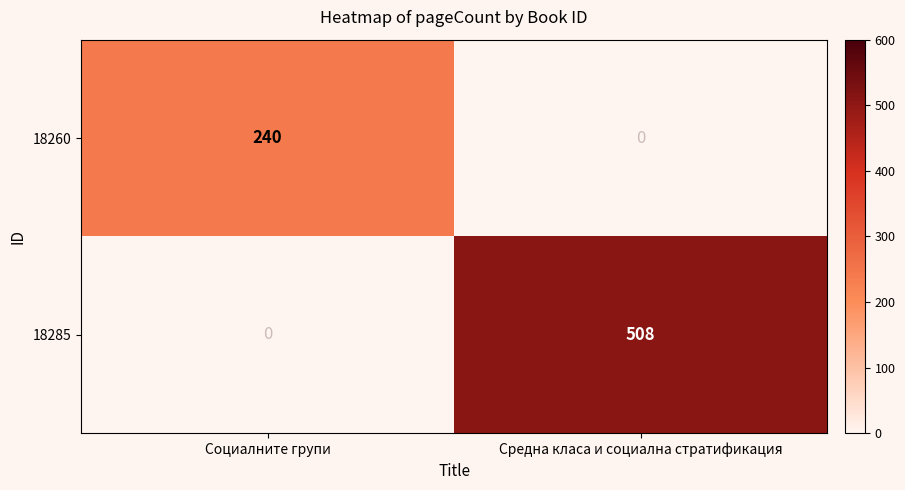

What is the spread (max minus min) of values at Средна класа и социална стратификация?

508